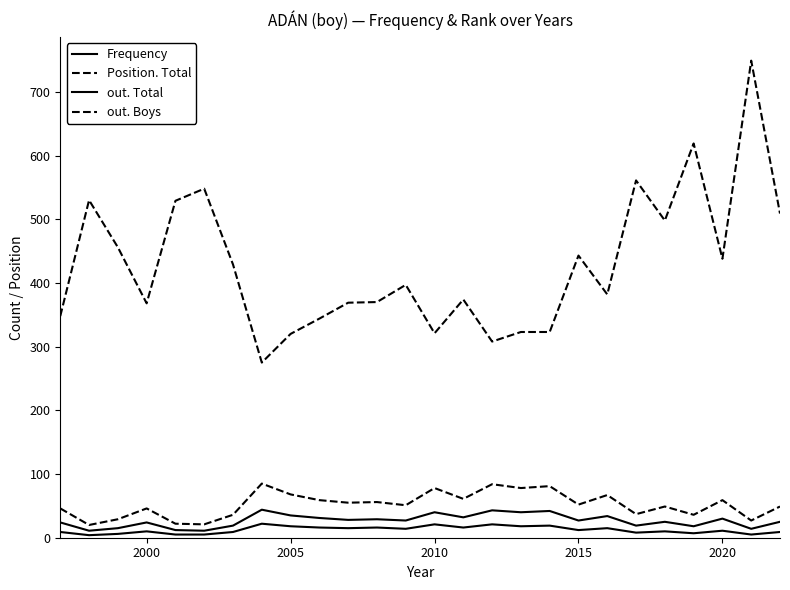

True or false: Position. Total has more than 1 interior local peaks.

True